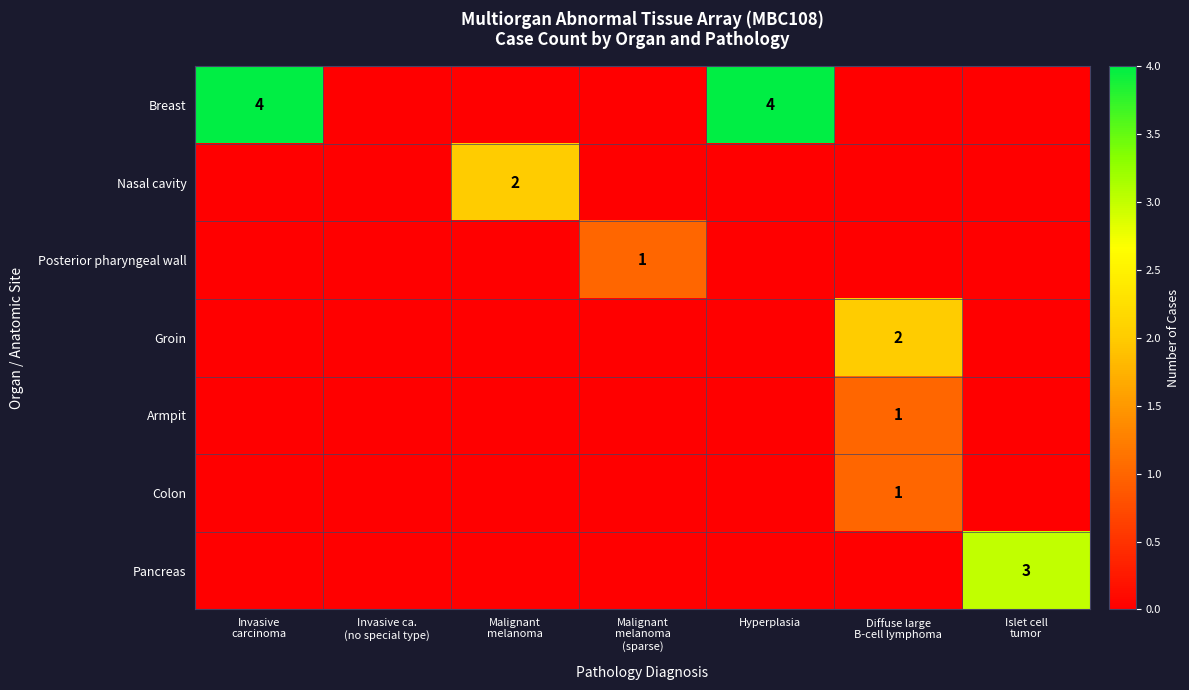

Which series has the largest total across all categories?

Breast